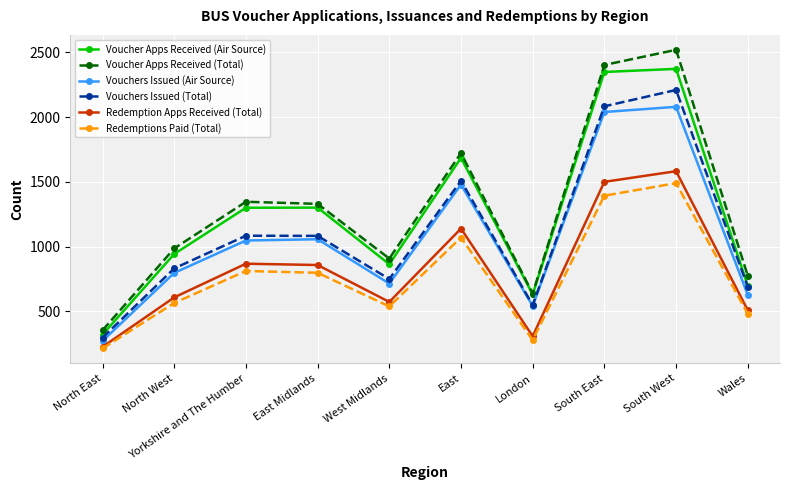

Which series has the largest range (max minus min)?

Voucher Apps Received (Total)